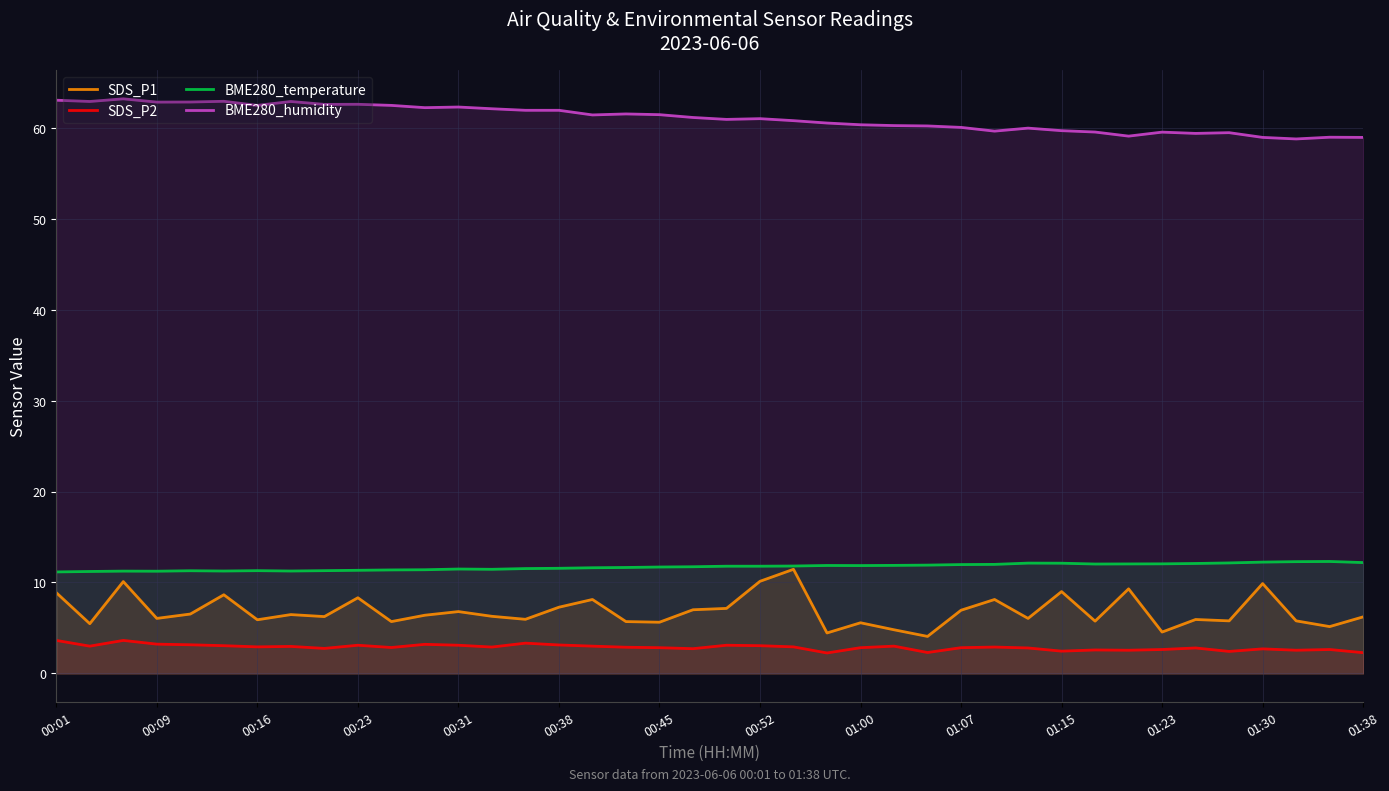

What is the maximum value shown in the chart?

63.2